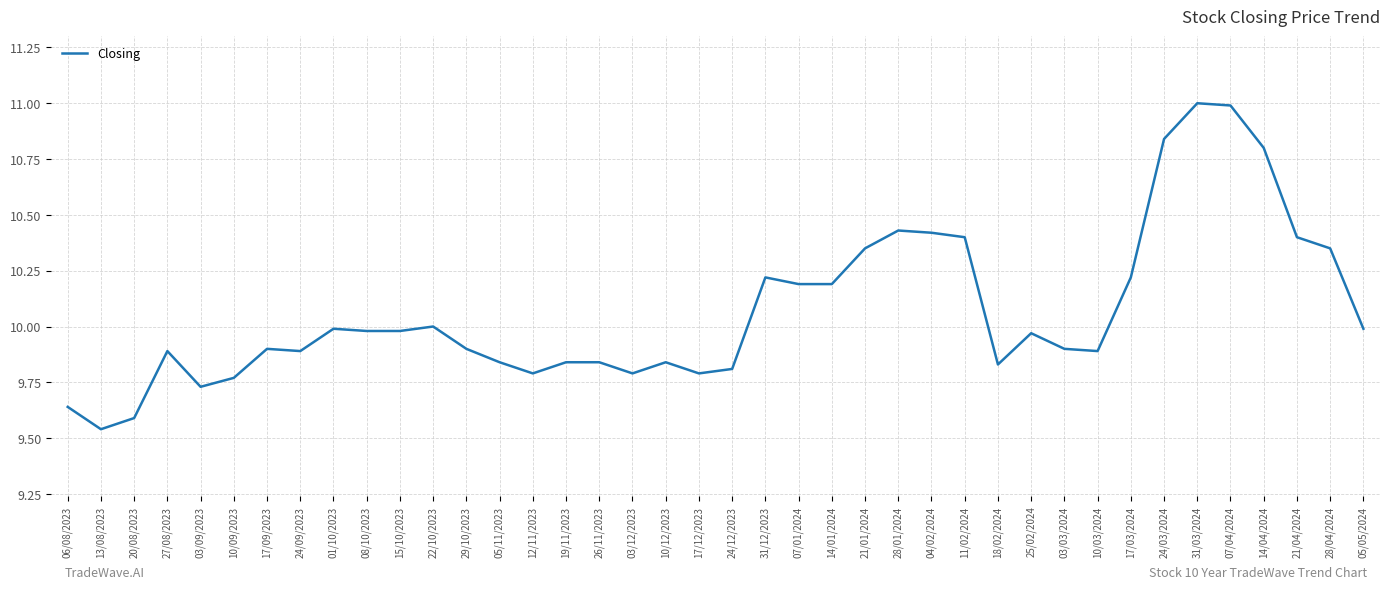

What is the difference between the maximum and second lowest values?

1.4